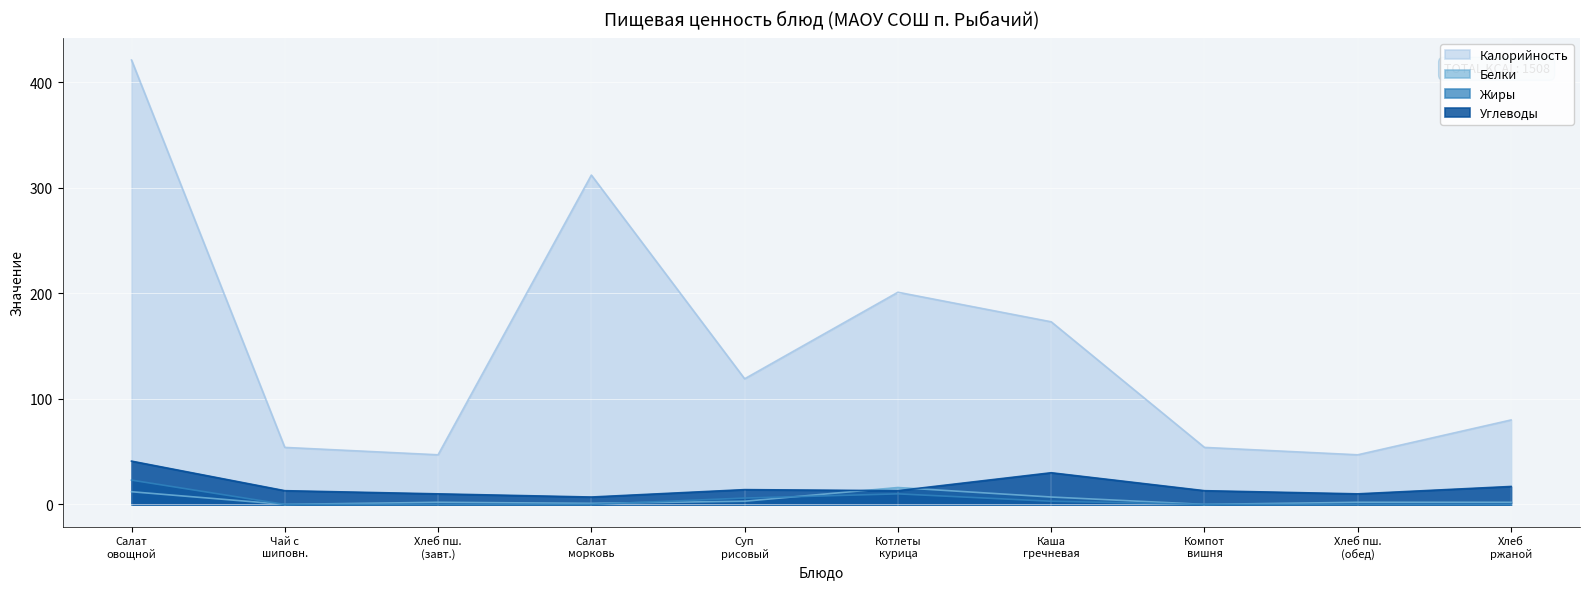

List the series in order of their peak value, highest first.

Калорийность, Углеводы, Жиры, Белки